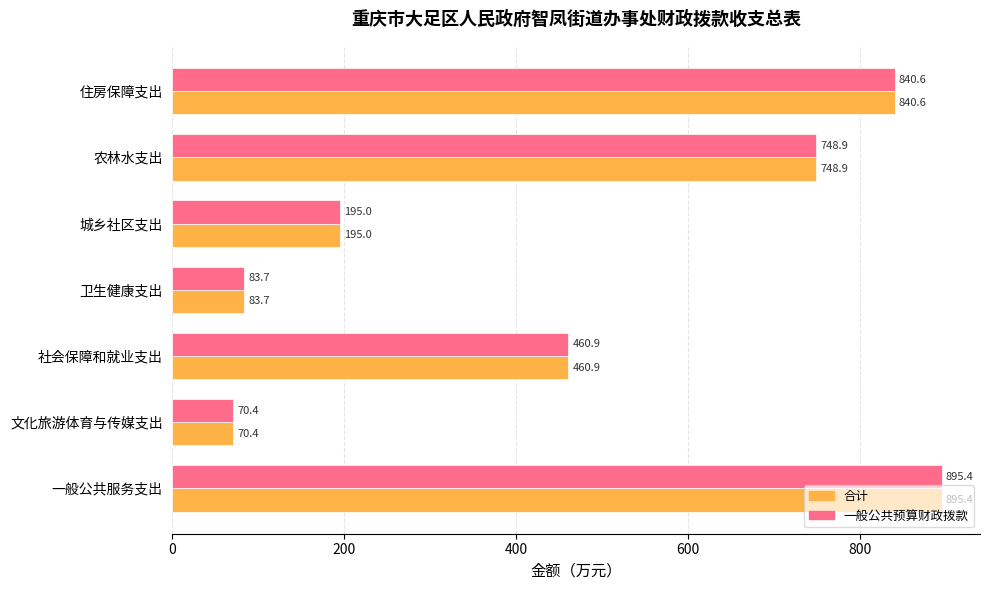

At how many categories does at least one series exceed 262?

4